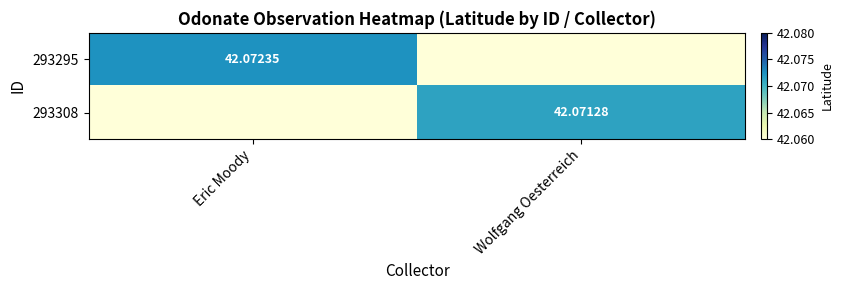

Is the value of 293308 at Wolfgang Oesterreich greater than the value of 293295 at Wolfgang Oesterreich?

Yes